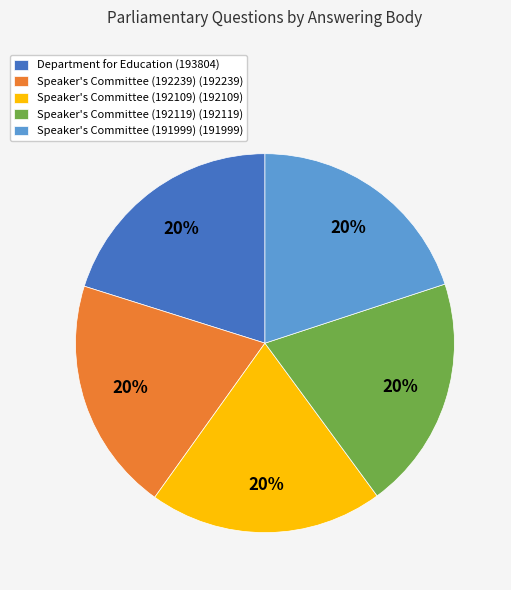

Does Speaker's Committee (191999) represent more than half of the total?

No